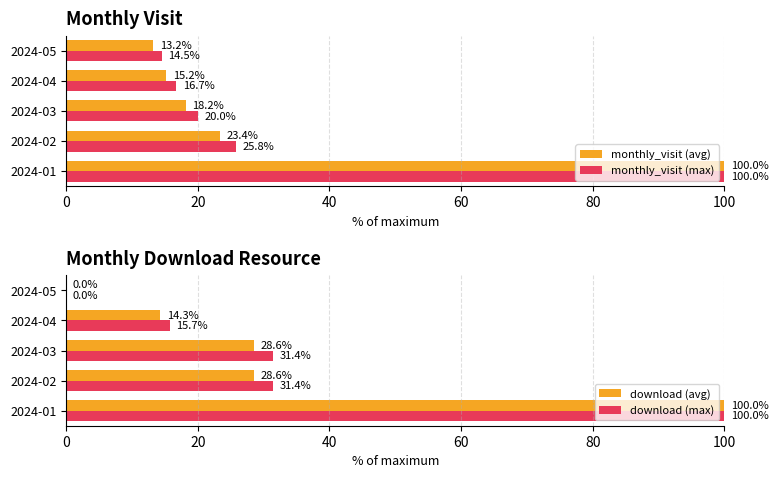

Reading left to right, list all the values displayed in this chart.

monthly_visit (avg): 100.0	23.4	18.2	15.2	13.2
monthly_visit (max): 100.0	25.8	20.0	16.7	14.5
download (avg): 100.0	28.6	28.6	14.3	0.0
download (max): 100.0	31.4	31.4	15.7	0.0